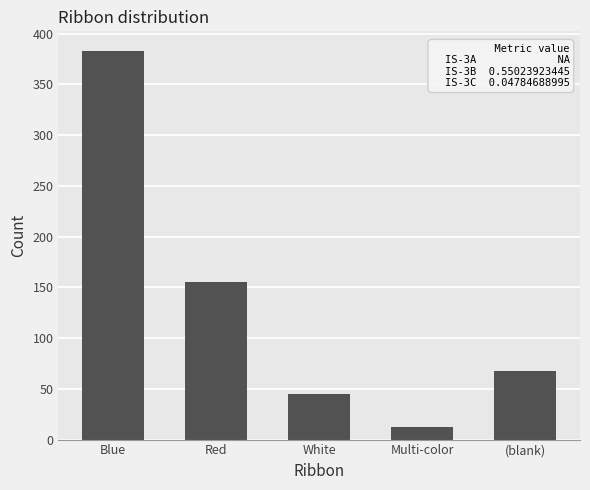

Read the value at White, to the nearest 5.

45